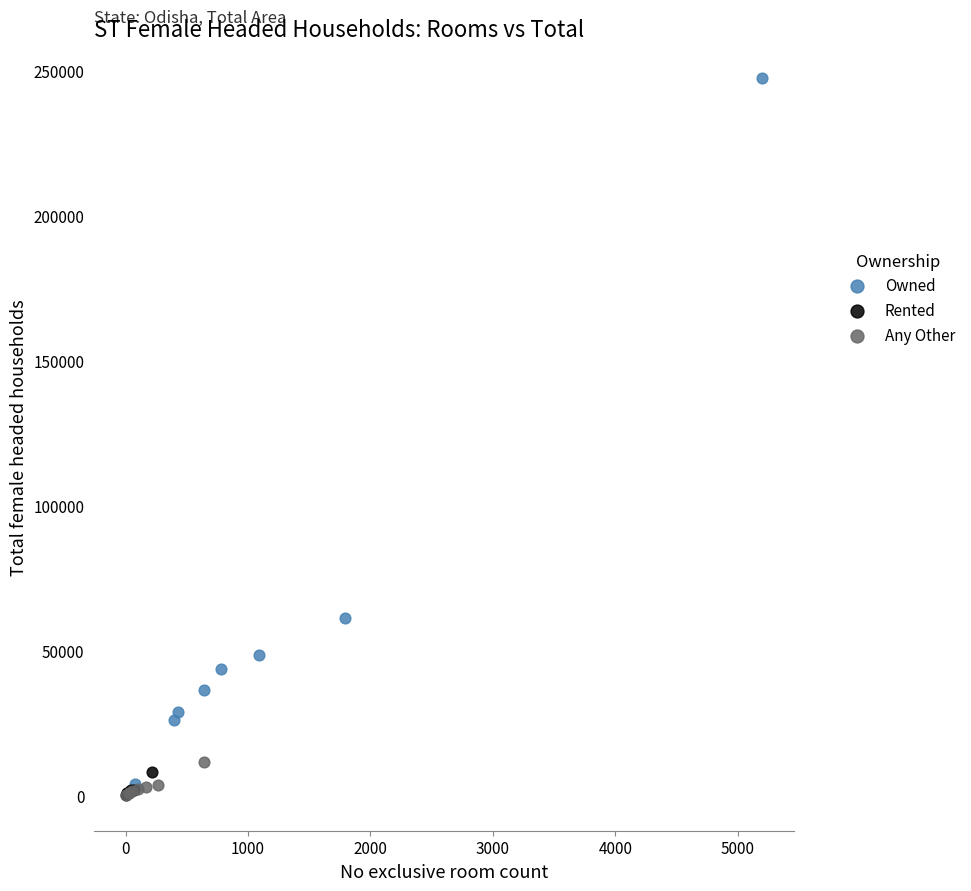

What are all the series names shown in the legend?

Owned, Rented, Any Other